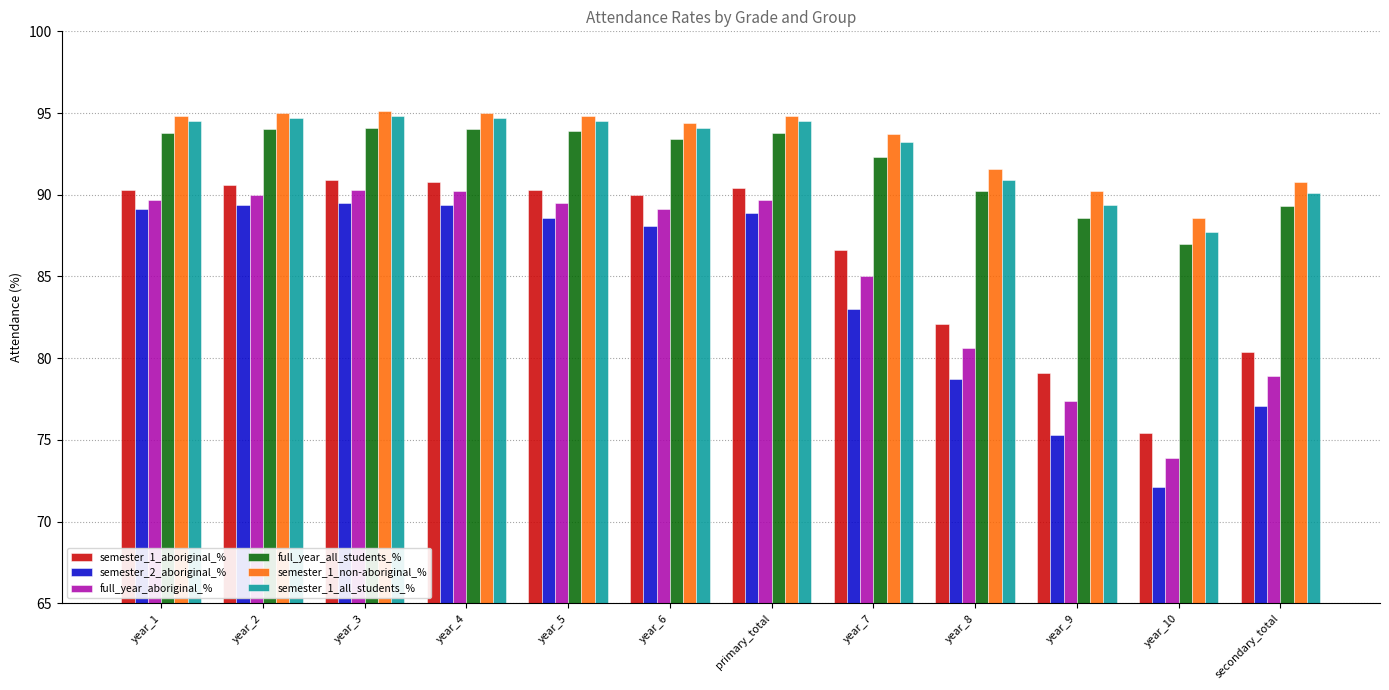

Are the bars grouped side by side (vs. stacked)?

Yes